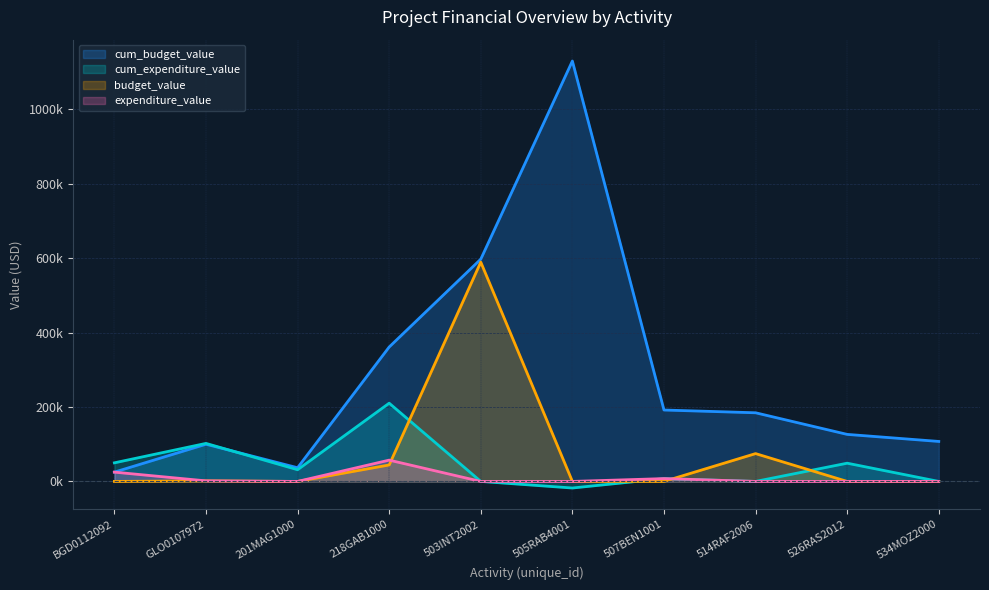

What is the label of the 4th point from the right?

507BEN1001